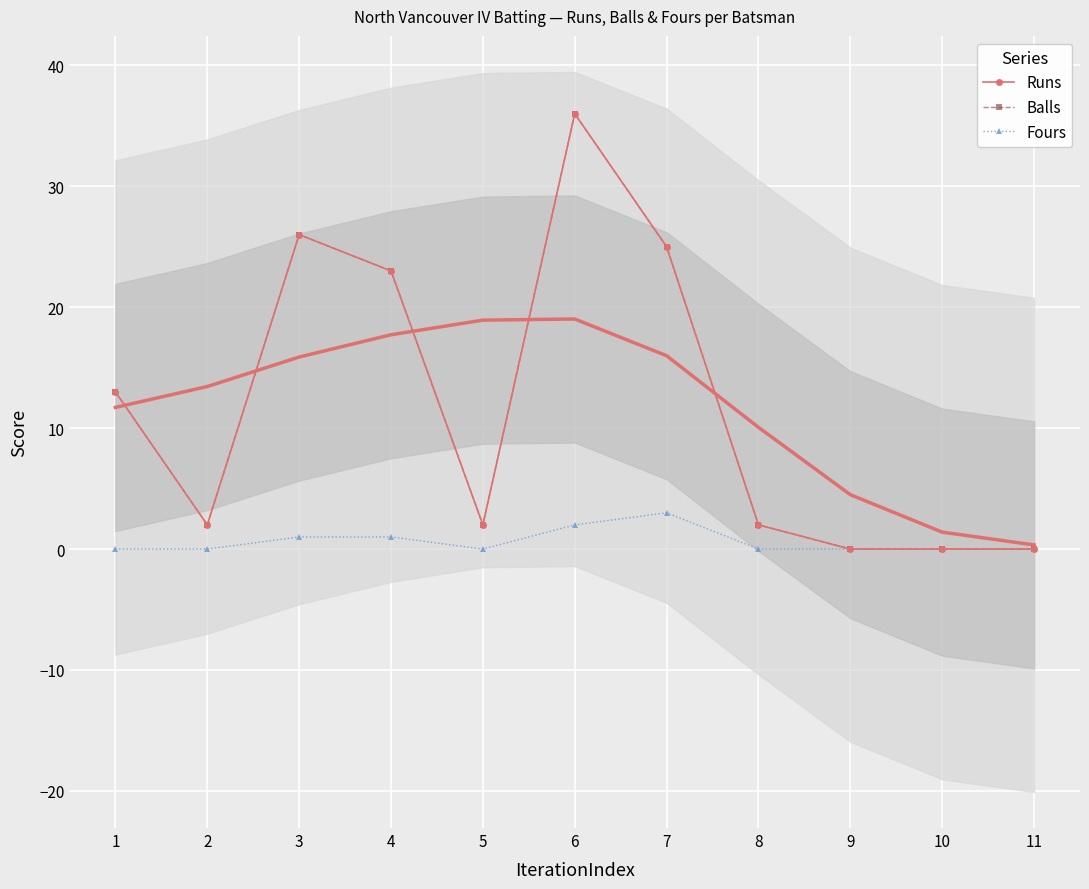

Which series has the largest range (max minus min)?

Runs